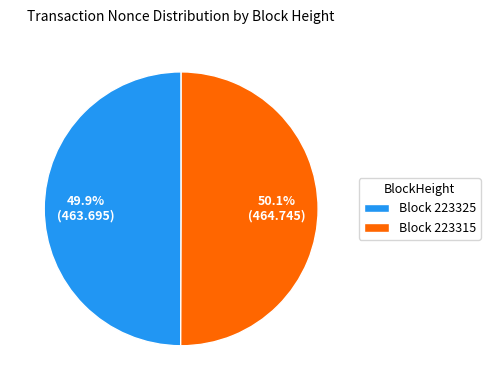

Is there a majority slice in this chart?

Yes